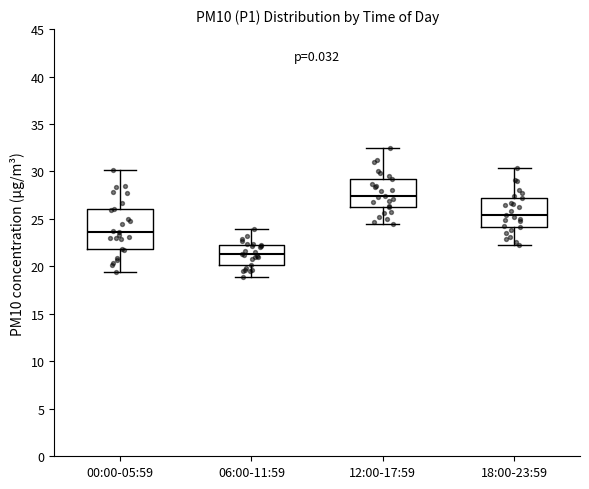

Reading left to right, transcribe this box plot: for each box, give where its median line is, the range the box spans, and where its two whiskers end, as read against the y-axis. The values are not printed on the chart, so give them approximately, as read against the axis.

00:00-05:59: median 23.5, box 22.0 to 26.0, whiskers 19.5 to 30.0
06:00-11:59: median 21.5, box 20.0 to 22.5, whiskers 19.0 to 24.0
12:00-17:59: median 27.5, box 26.5 to 29.0, whiskers 24.5 to 32.5
18:00-23:59: median 25.5, box 24.0 to 27.0, whiskers 22.5 to 30.5